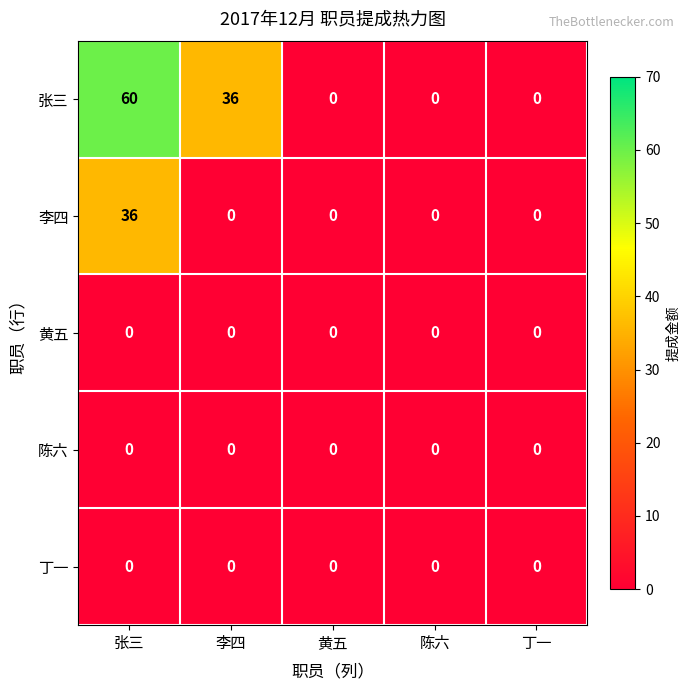

Which series has the widest spread of values?

张三